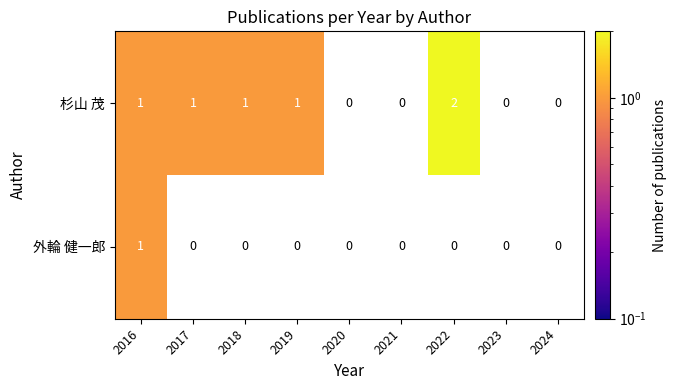

Is it true that 杉山 茂 equals 3 at 2022?

False